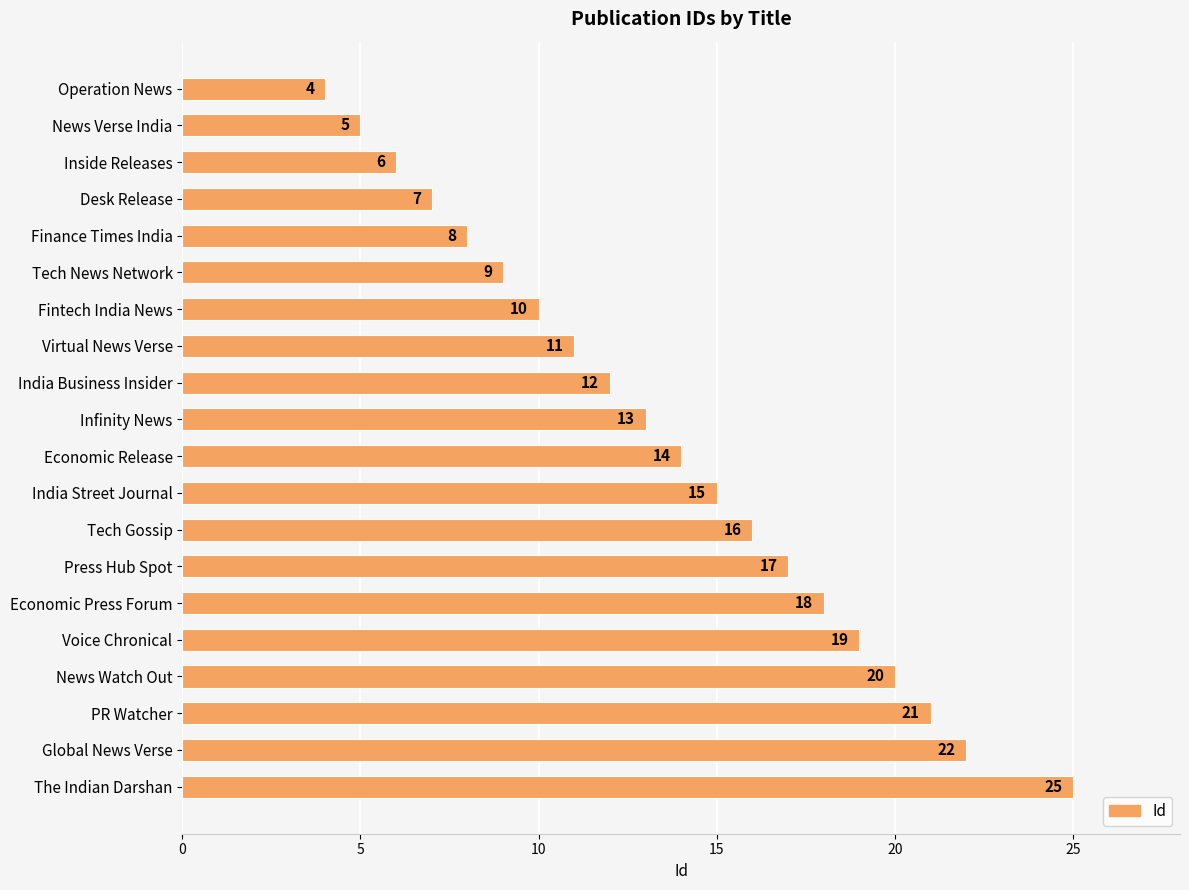

Are the bars grouped side by side (vs. stacked)?

No